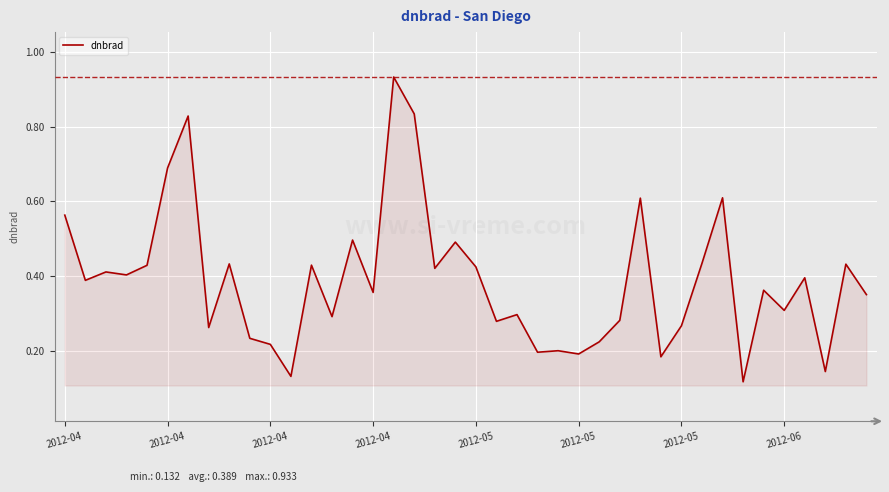

Reading left to right, transcribe all the data shown in this chart.

0.6	0.4	0.4	0.4	0.4	0.7	0.8	0.3	0.4	0.2	0.2	0.1	0.4	0.3	0.5	0.4	0.9	0.8	0.4	0.5	0.4	0.3	0.3	0.2	0.2	0.2	0.2	0.3	0.6	0.2	0.3	0.4	0.6	0.1	0.4	0.3	0.4	0.1	0.4	0.4